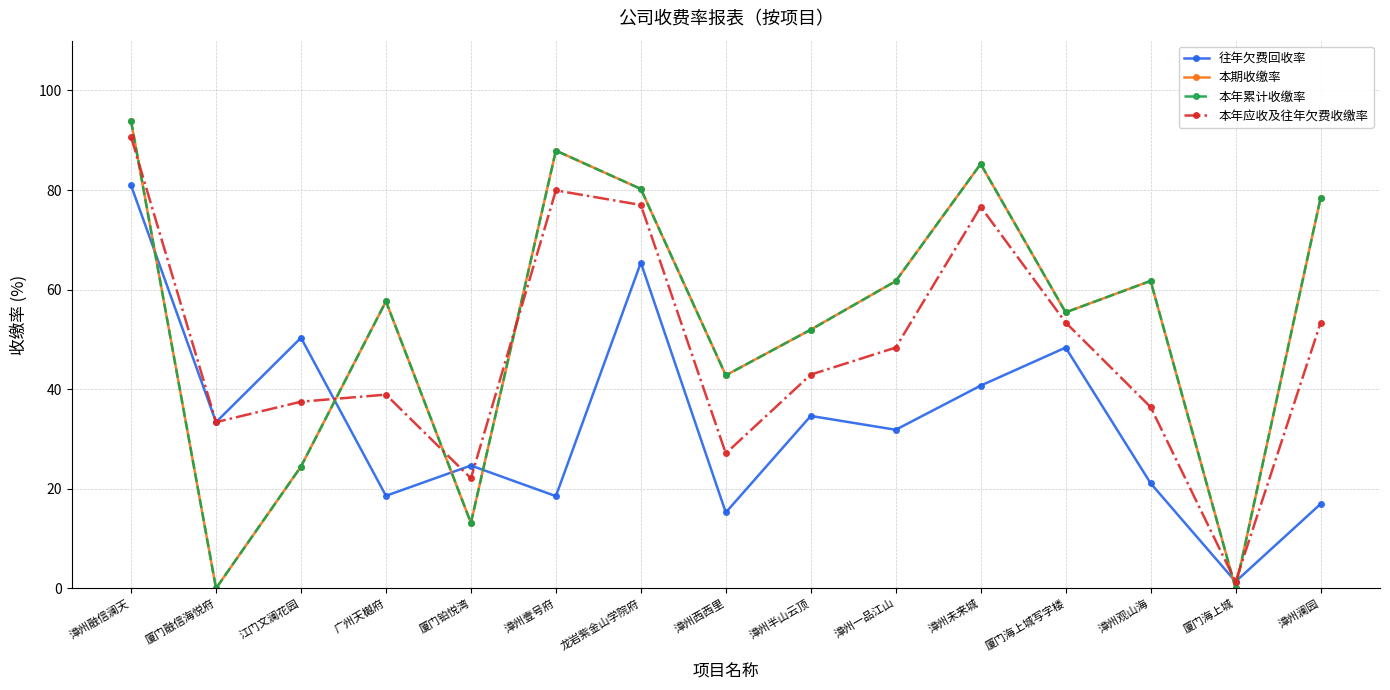

Is this an area chart (filled region under the line)?

No